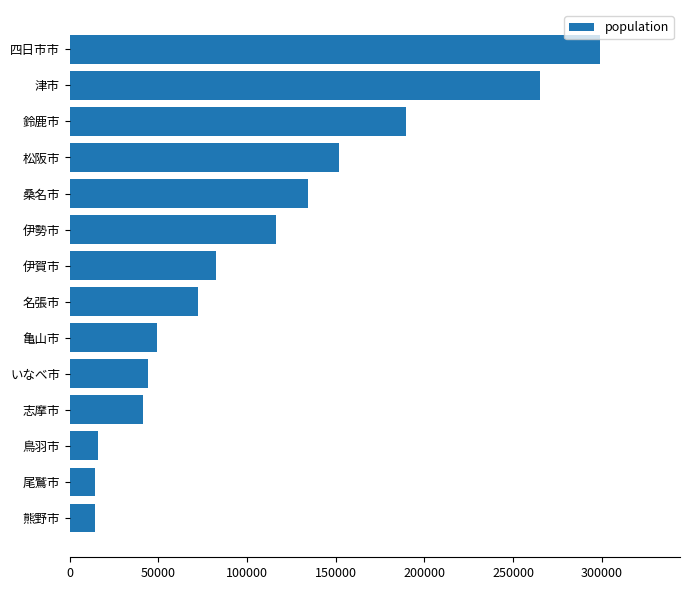

Which has a higher value, 鳥羽市 or 志摩市?

志摩市